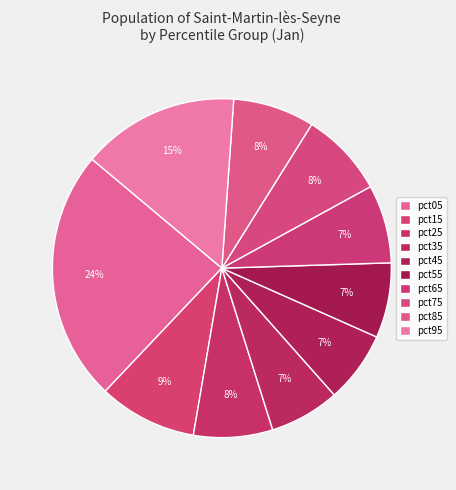

Does any single category account for the majority?

No